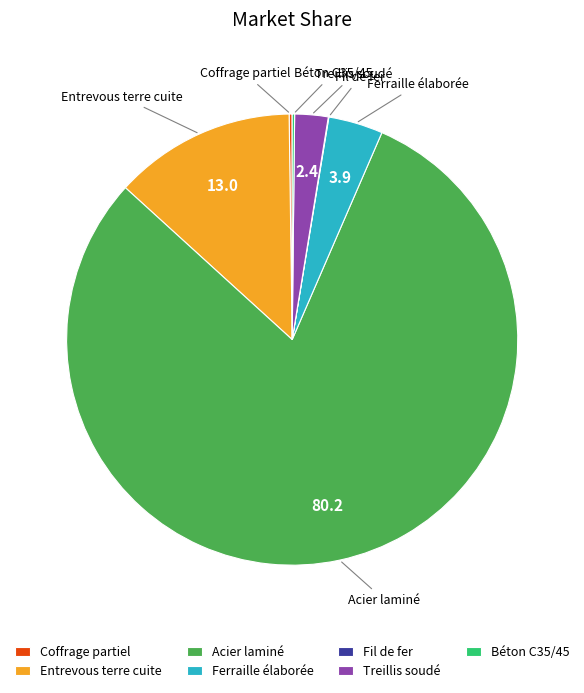

Between Treillis soudé and Ferraille élaborée, which is larger?

Ferraille élaborée